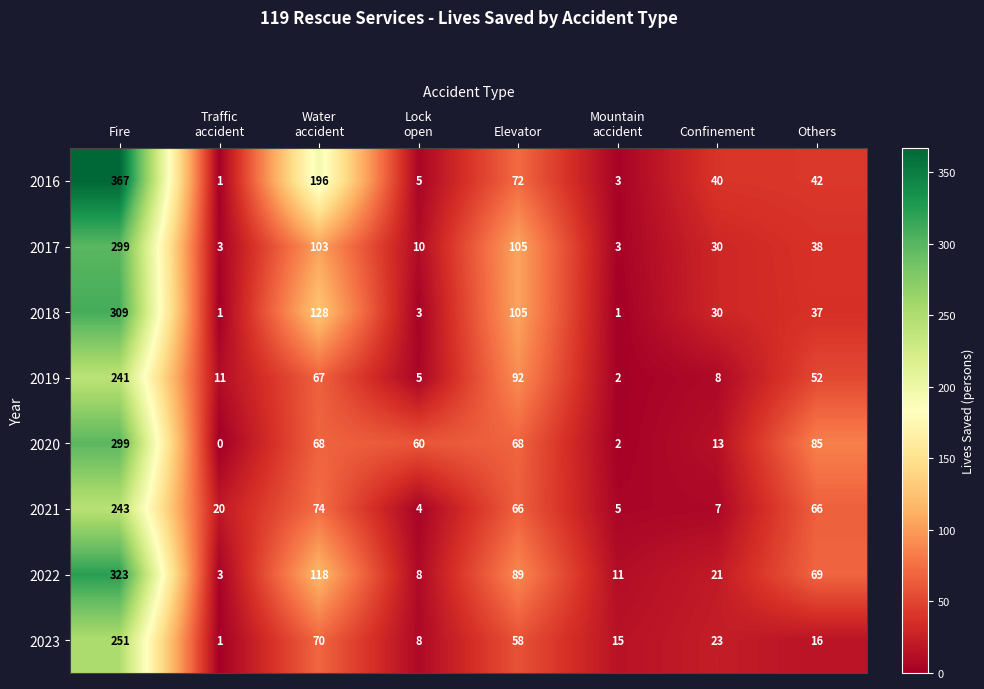

What is the difference between the highest and lowest values at Traffic
accident?

20